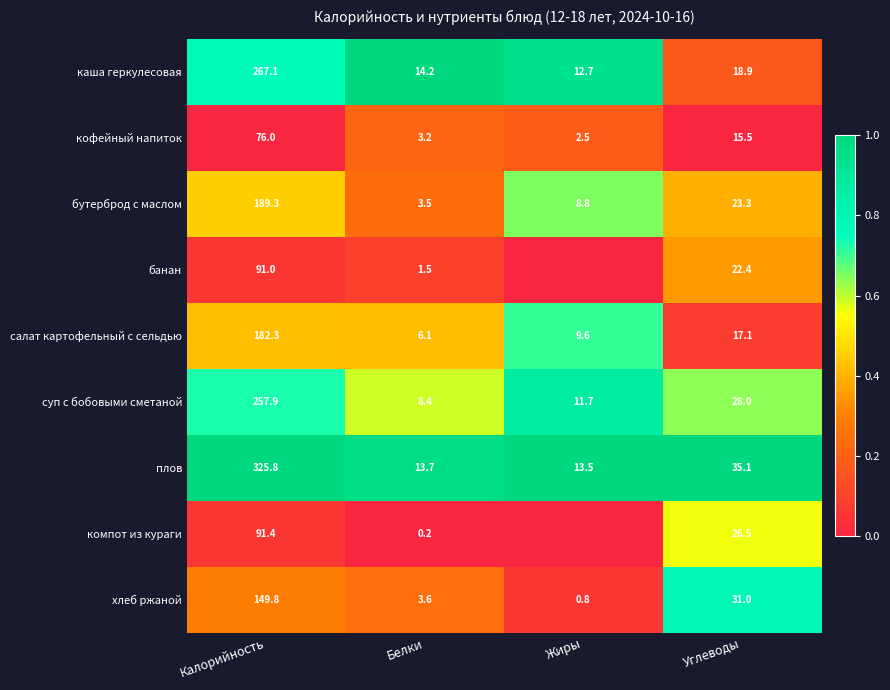

What is the spread (max minus min) of values at Белки?

14.0